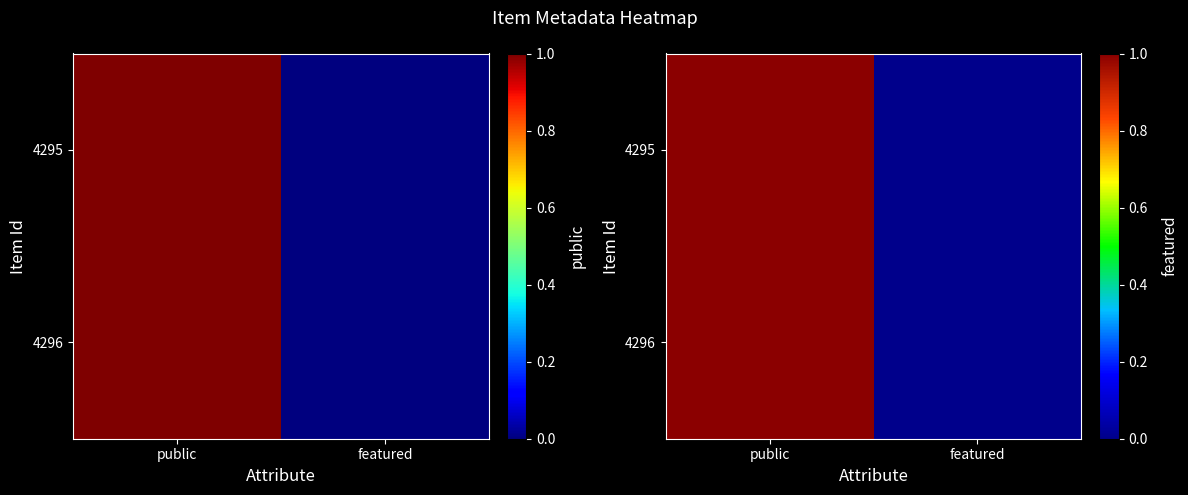

List the labels in order of 4296 value, largest first.

public, featured